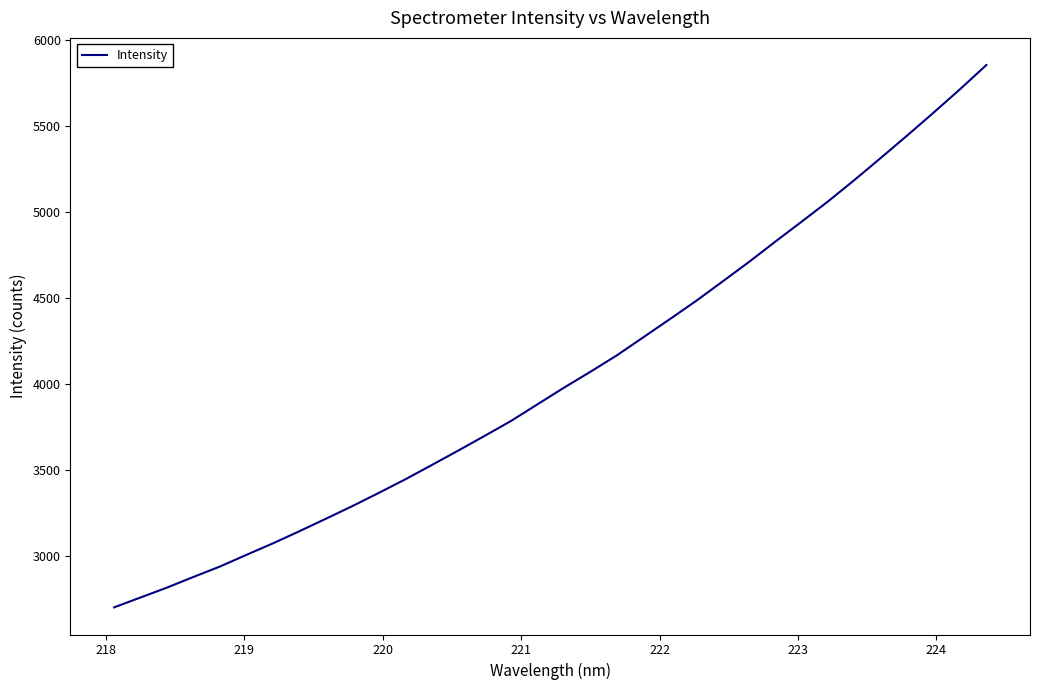

What is the maximum value shown in the chart?

5854.0